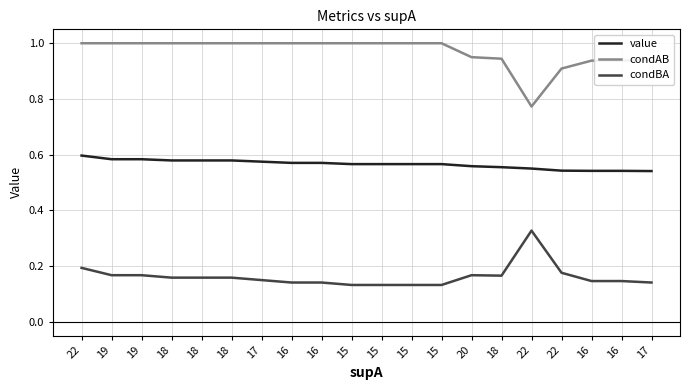

List the series in order of their overall mean, highest first.

condAB, value, condBA